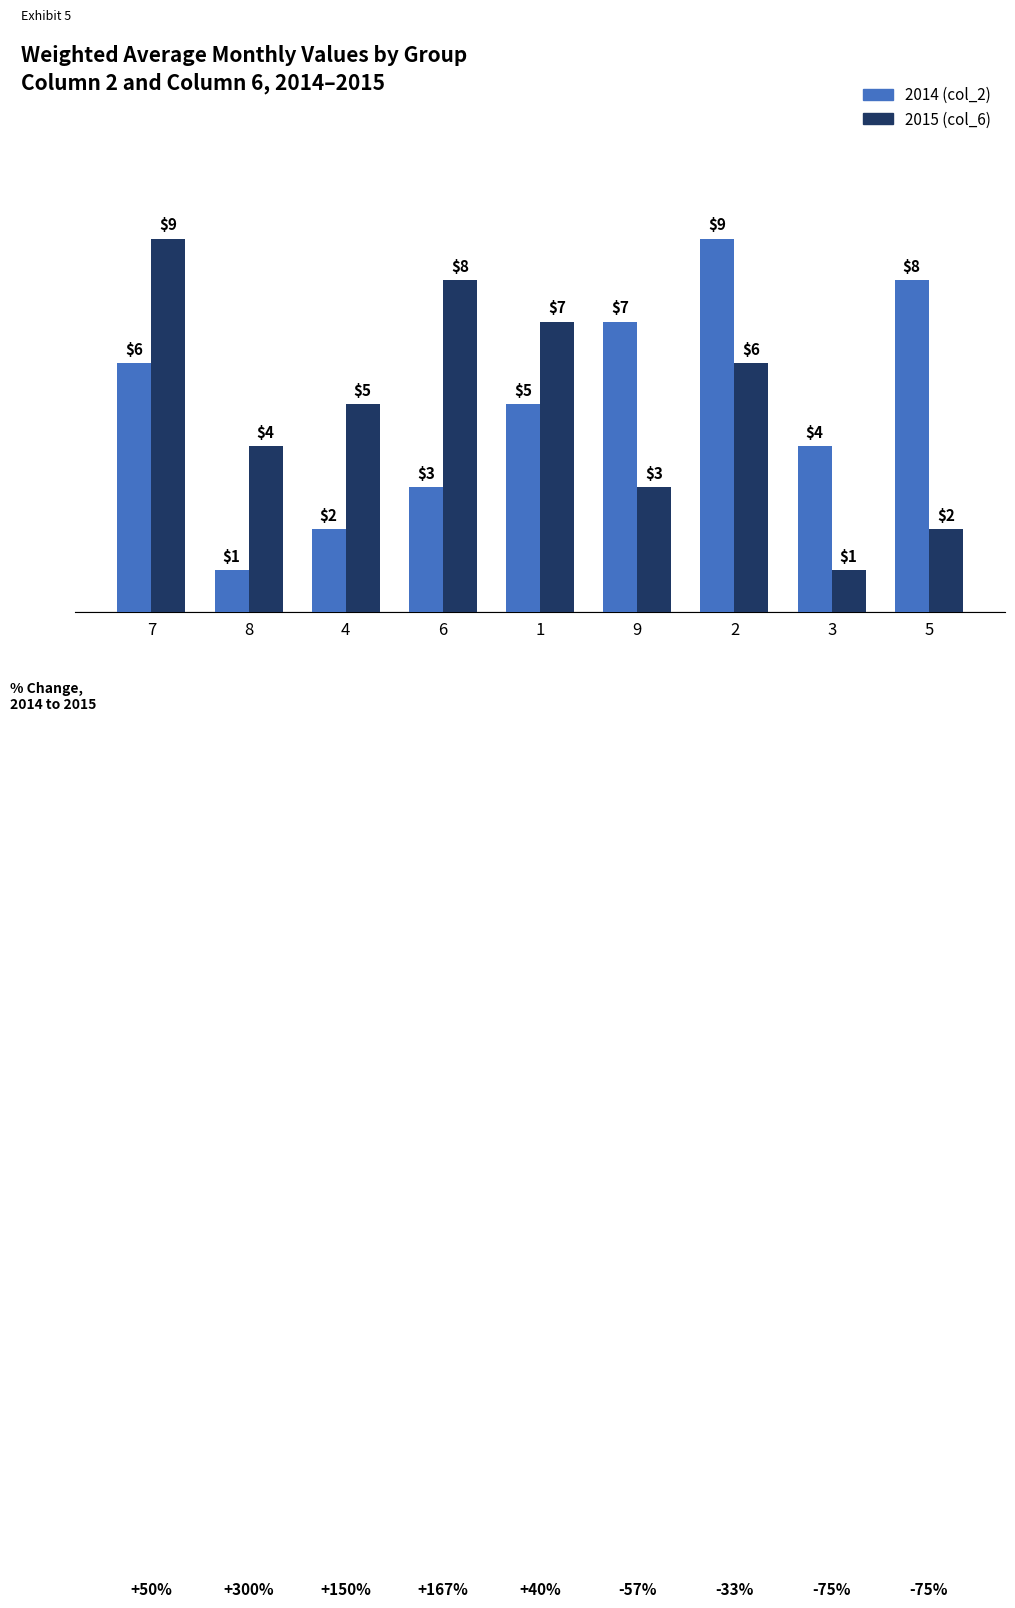

What is the total value across all series at 8?

5